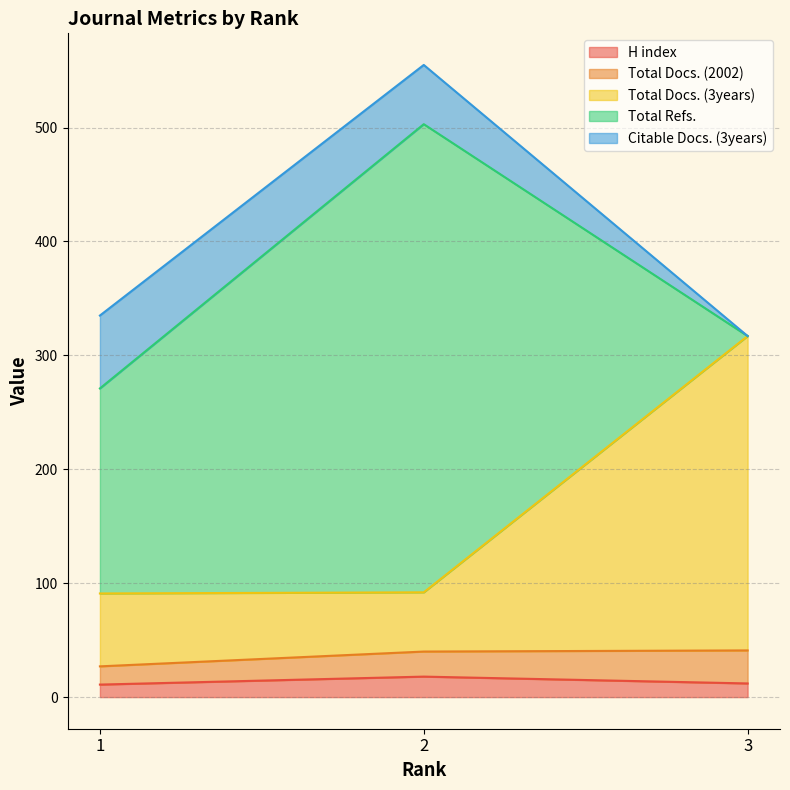

Reading left to right, list all the values displayed in this chart.

H index: 11	18	12
Total Docs. (2002): 16	22	29
Total Docs. (3years): 64	52	276
Total Refs.: 180	411	0
Citable Docs. (3years): 64	52	0